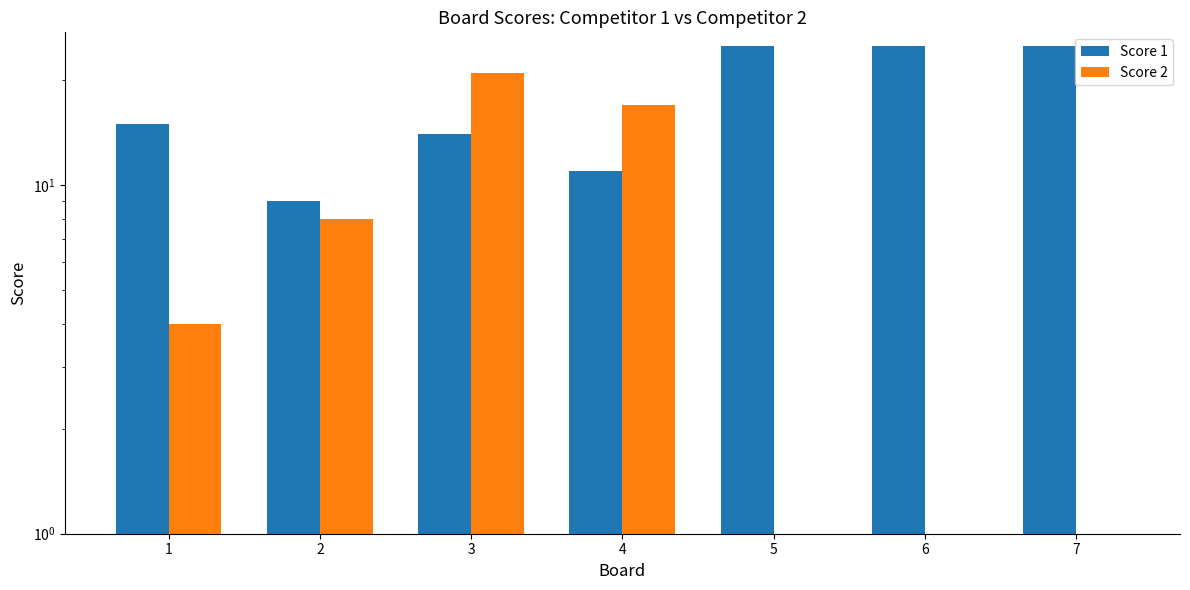

Which label corresponds to the smallest value in the chart?

5